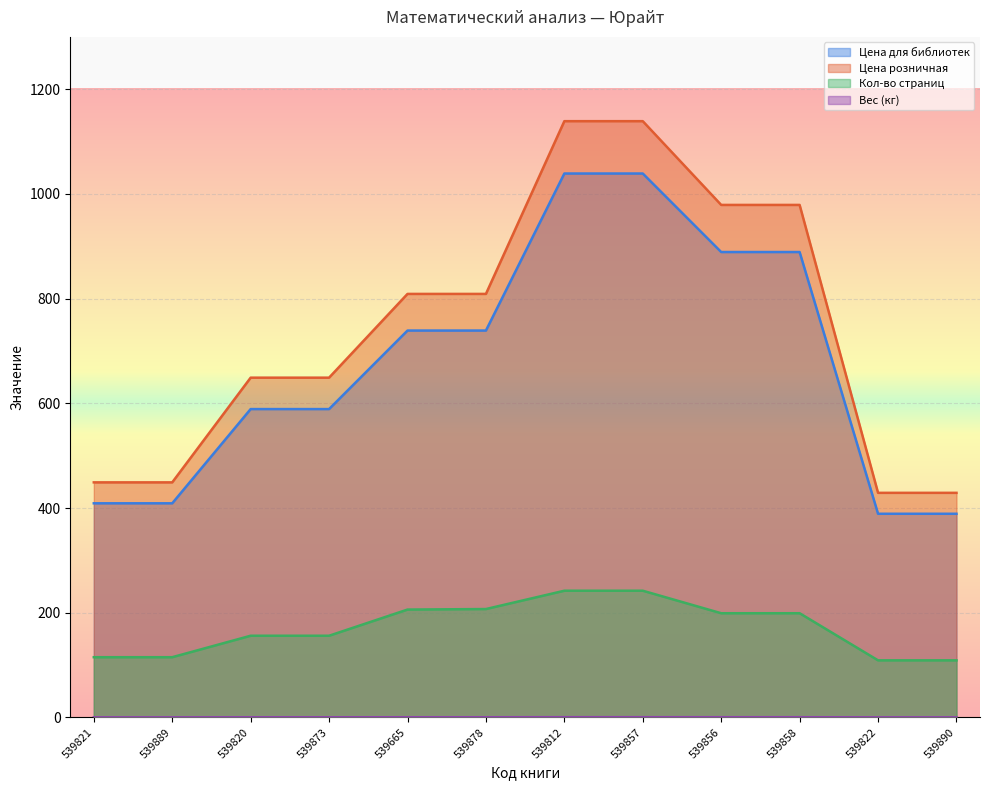

What is the difference between the highest and lowest values at 539822?

428.9